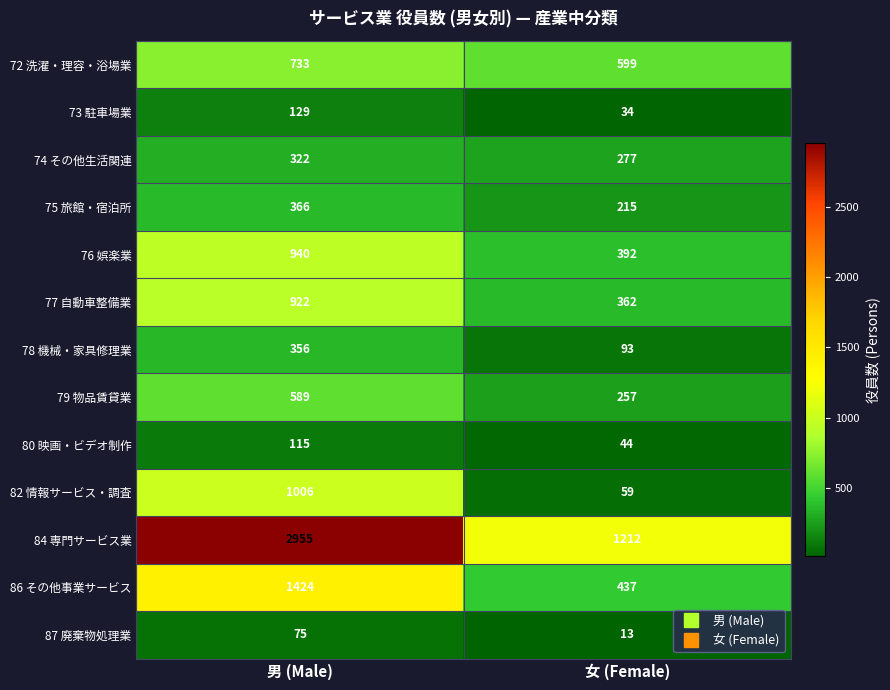

Is it true that 80 映画・ビデオ制作 equals 115 at 男 (Male)?

True